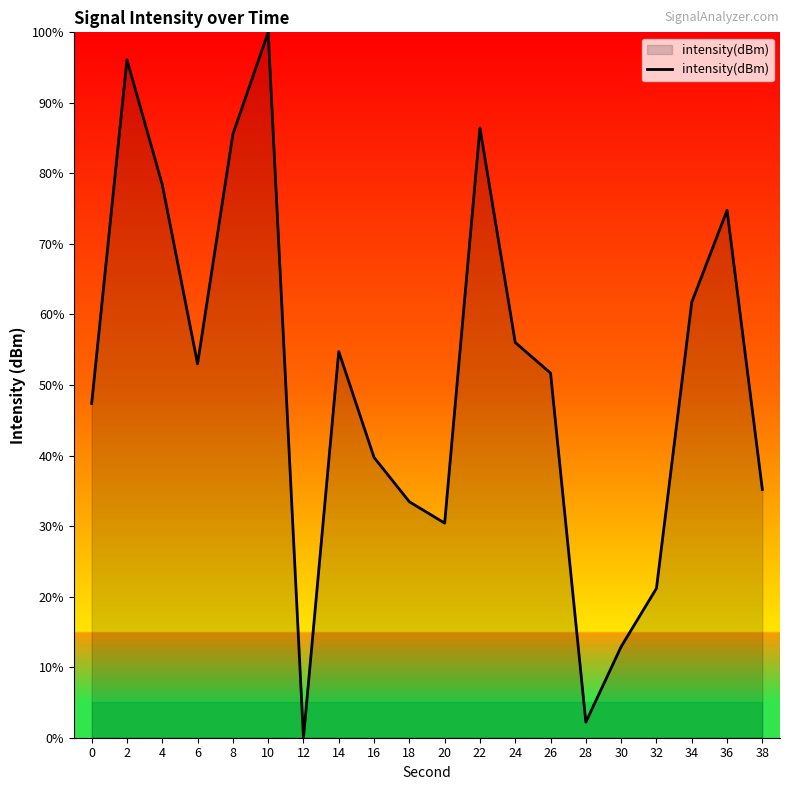

Is it true that the value at 28 is 2.2?

True